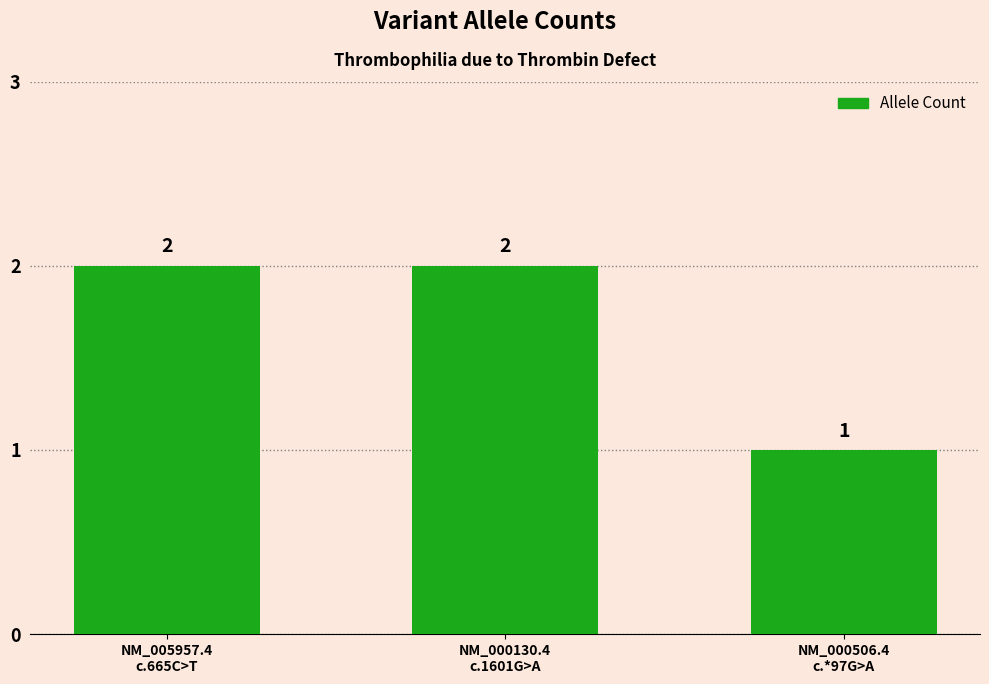

Count the values in the range 1 to 2.

3